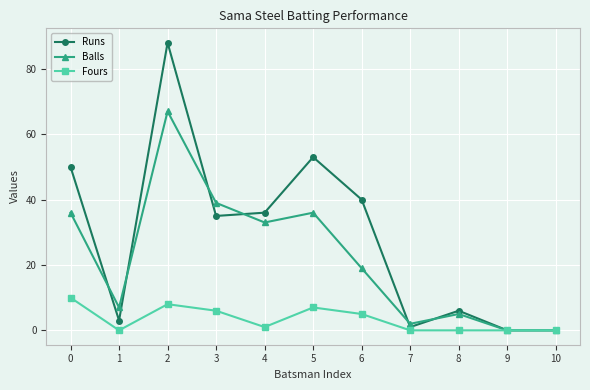

Which series has the largest total across all categories?

Runs